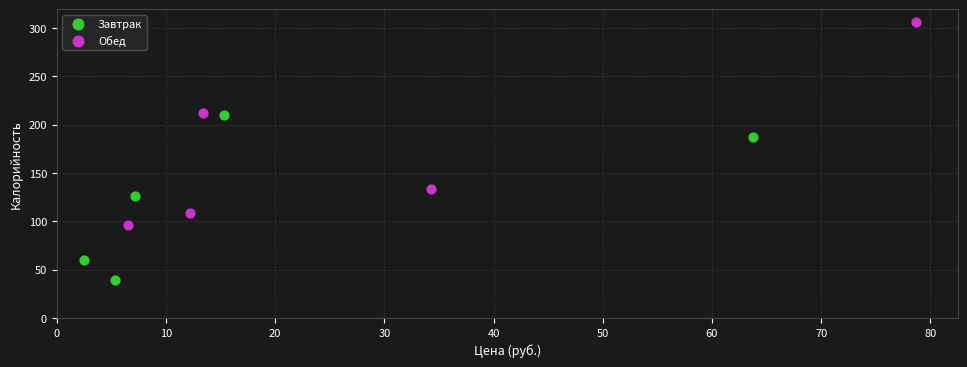

Which series reaches the minimum Y coordinate?

Завтрак